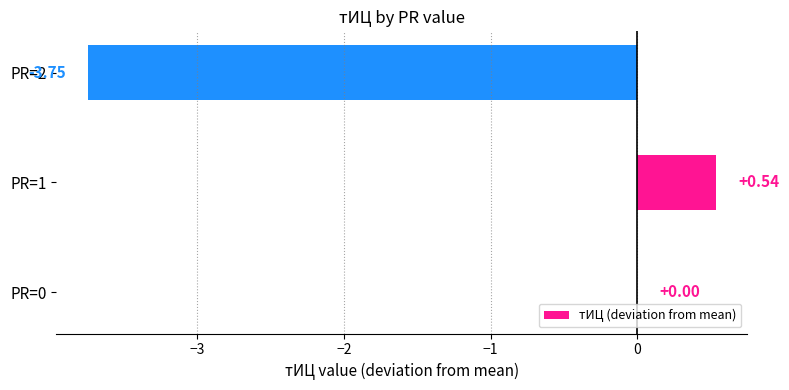

Does the chart contain stacked bars?

No